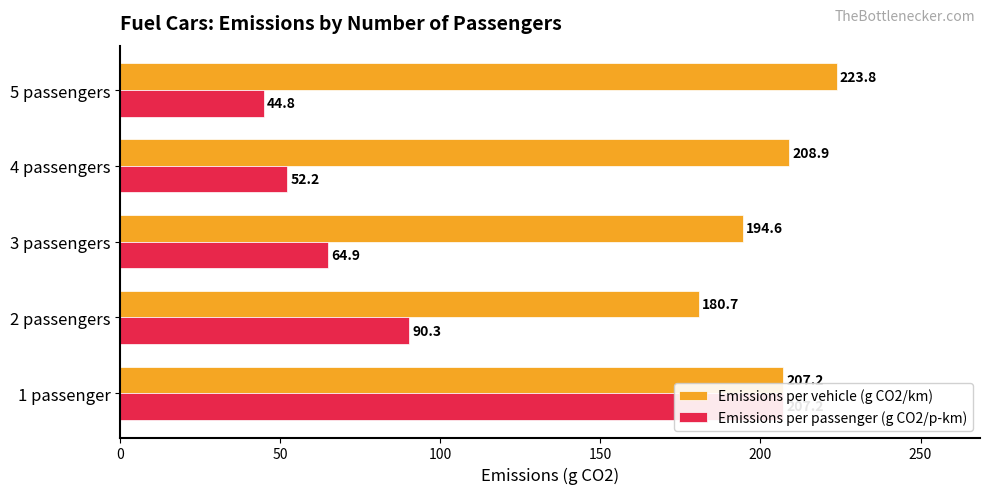

Are the bars grouped side by side (vs. stacked)?

Yes